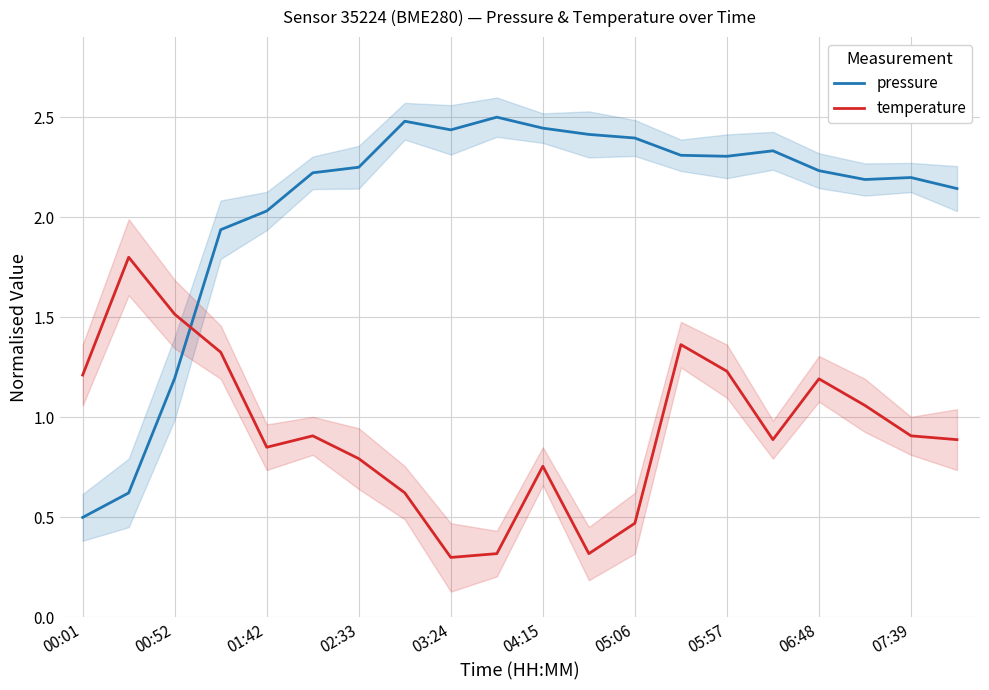

What is the spread (max minus min) of values at 11?

2.1